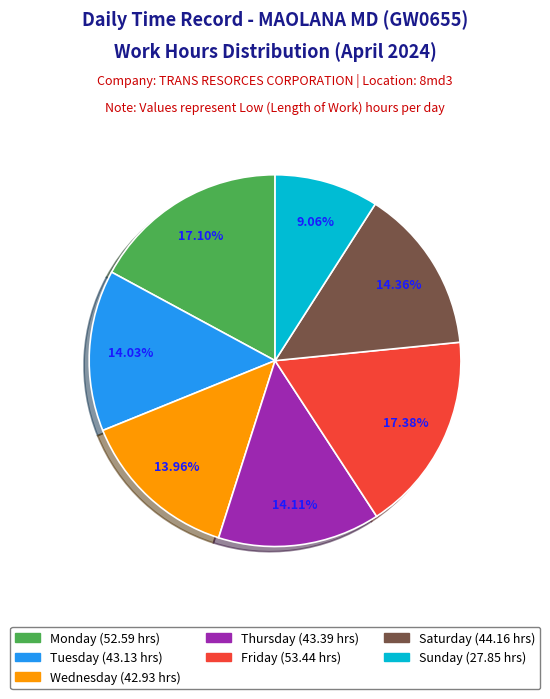

Is there a majority slice in this chart?

No